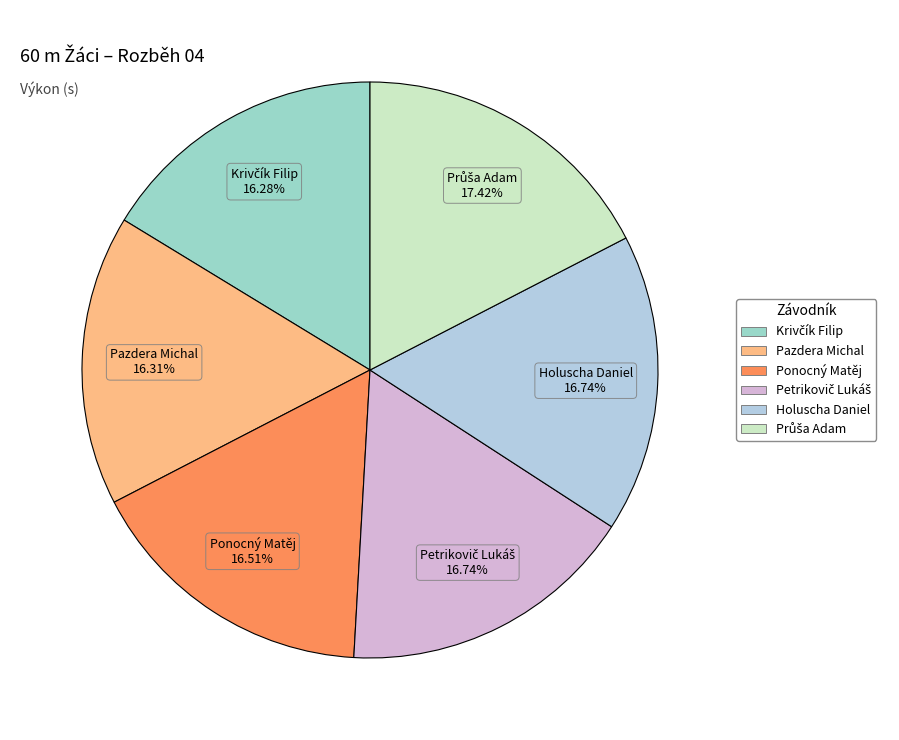

To the nearest percent, what portion does Ponocný Matěj represent?

17%